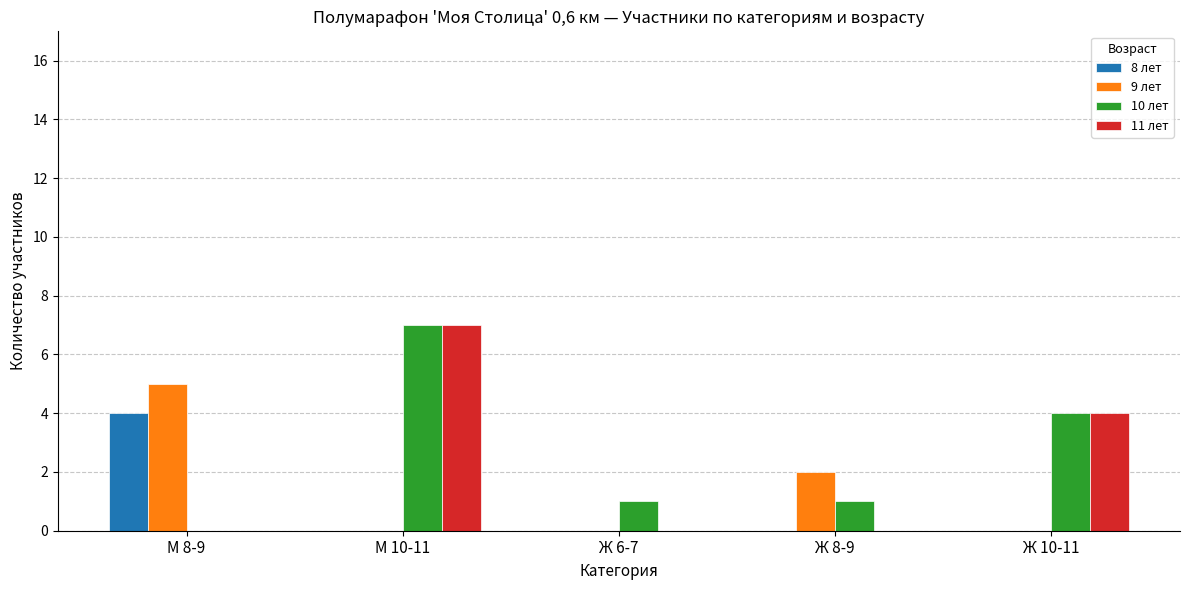

True or false: 11 лет has a value of 6 at Ж 10-11.

False